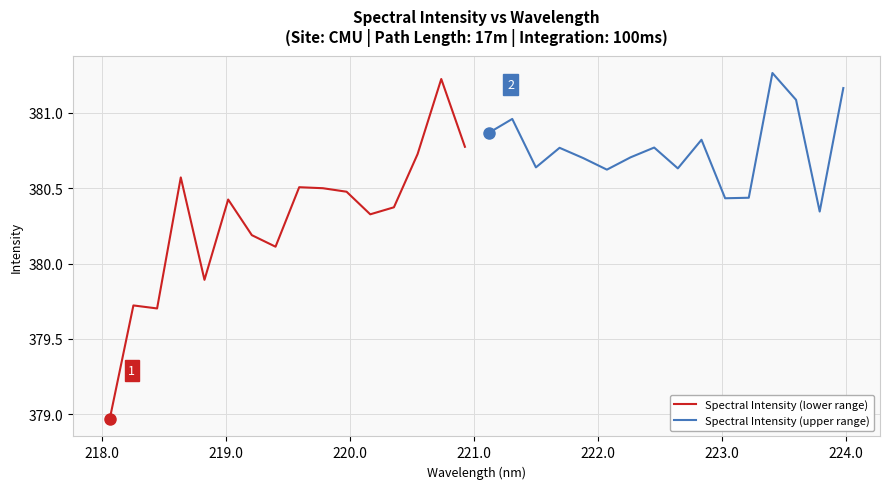

What is the value of the Spectral Intensity (upper range) point at the 3rd from the left?

380.6